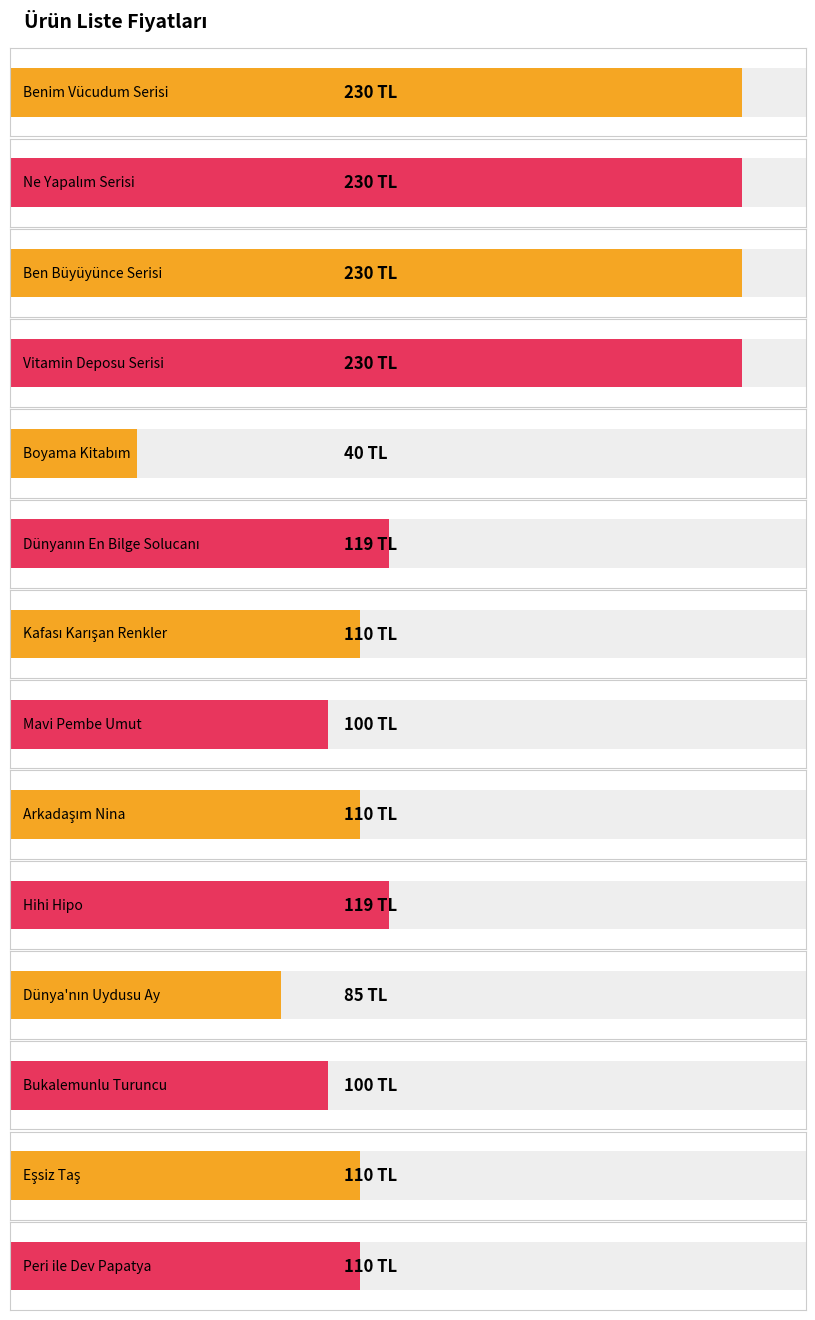

Where is the data nearest to the value 135?

Dünyanın En Bilge Solucanı